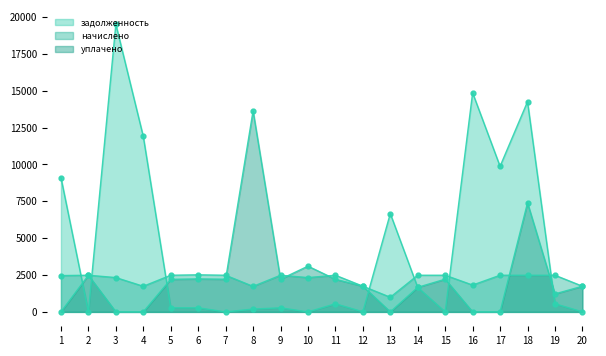

What is the sum of all начислено values?

44266.9